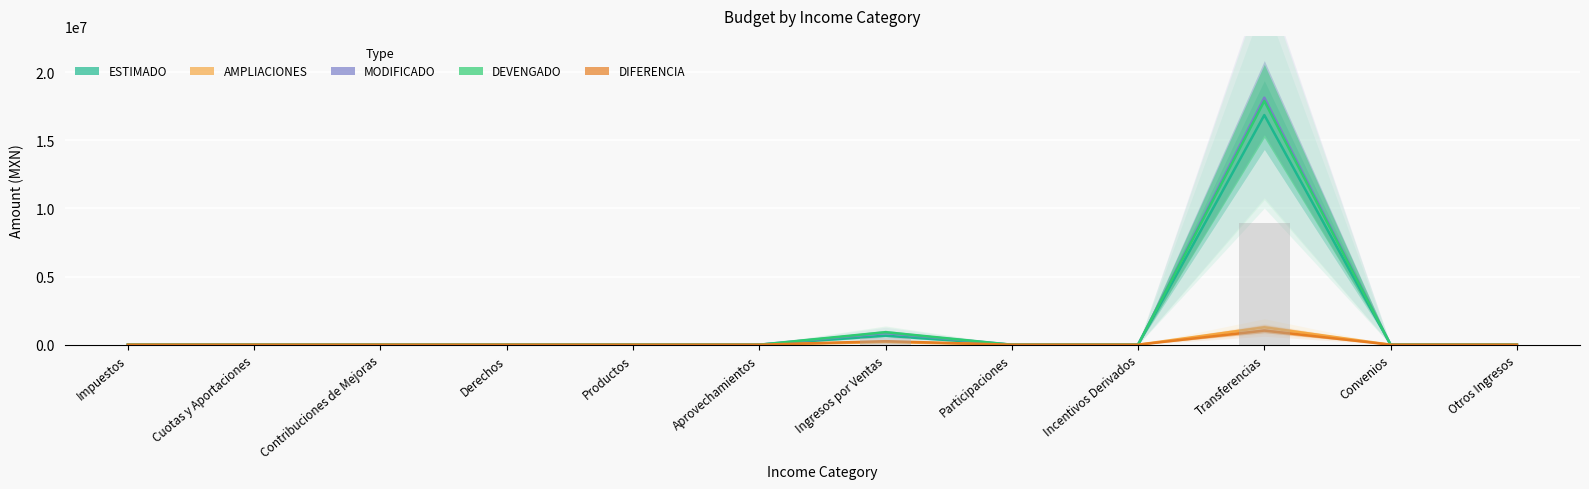

Does the chart contain any negative values?

No